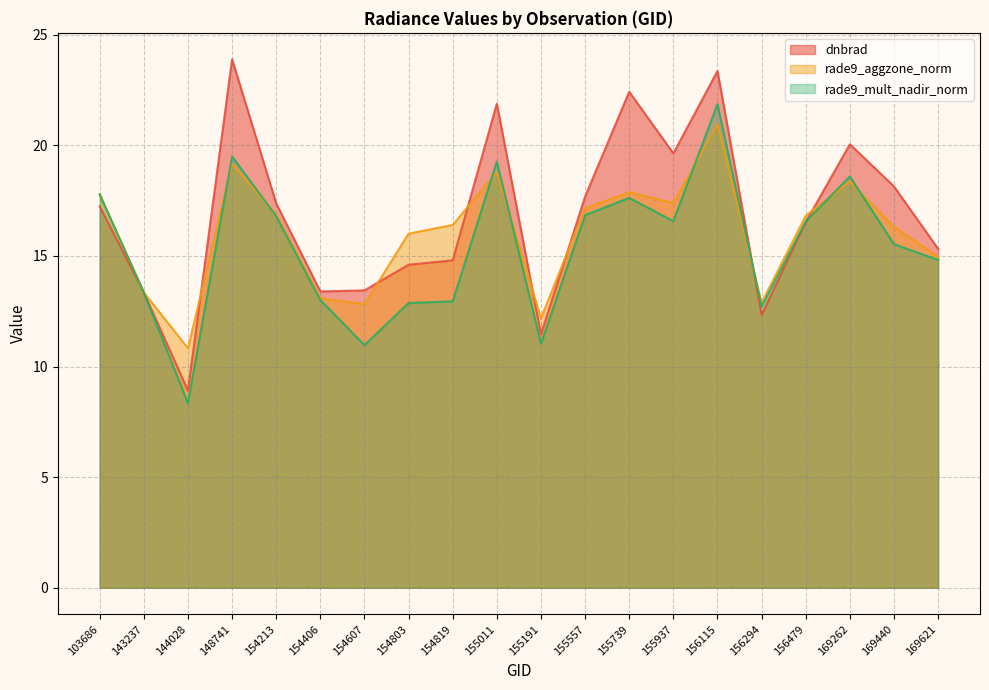

How many interior local valleys does the rade9_mult_nadir_norm series have?

5